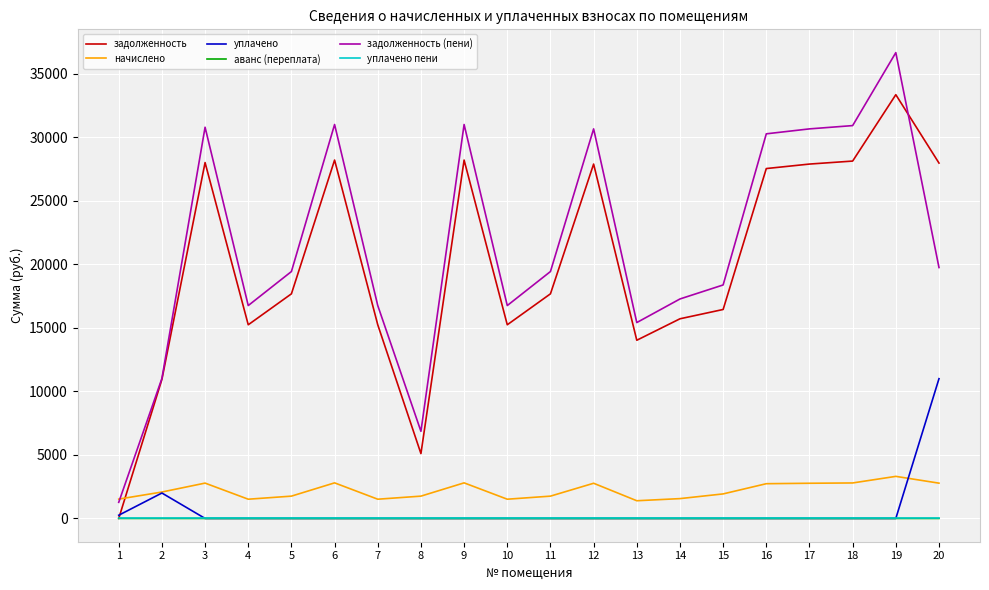

The value of задолженность at 3 is 50310.1. True or false?

False